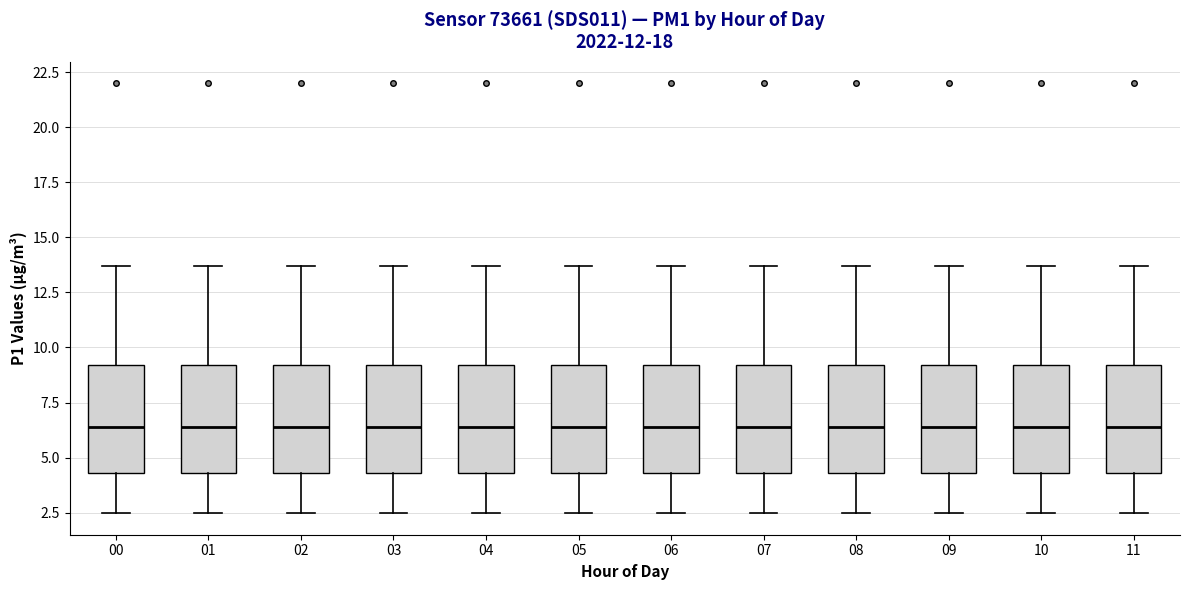

Reading left to right, transcribe this box plot: for each box, give where its median line is, the range the box spans, and where its two whiskers end, as read against the y-axis. The values are not printed on the chart, so give them approximately, as read against the axis.

00: median 6.5, box 4.5 to 9.0, whiskers 2.5 to 13.5
01: median 6.5, box 4.5 to 9.0, whiskers 2.5 to 13.5
02: median 6.5, box 4.5 to 9.0, whiskers 2.5 to 13.5
03: median 6.5, box 4.5 to 9.0, whiskers 2.5 to 13.5
04: median 6.5, box 4.5 to 9.0, whiskers 2.5 to 13.5
05: median 6.5, box 4.5 to 9.0, whiskers 2.5 to 13.5
06: median 6.5, box 4.5 to 9.0, whiskers 2.5 to 13.5
07: median 6.5, box 4.5 to 9.0, whiskers 2.5 to 13.5
08: median 6.5, box 4.5 to 9.0, whiskers 2.5 to 13.5
09: median 6.5, box 4.5 to 9.0, whiskers 2.5 to 13.5
10: median 6.5, box 4.5 to 9.0, whiskers 2.5 to 13.5
11: median 6.5, box 4.5 to 9.0, whiskers 2.5 to 13.5